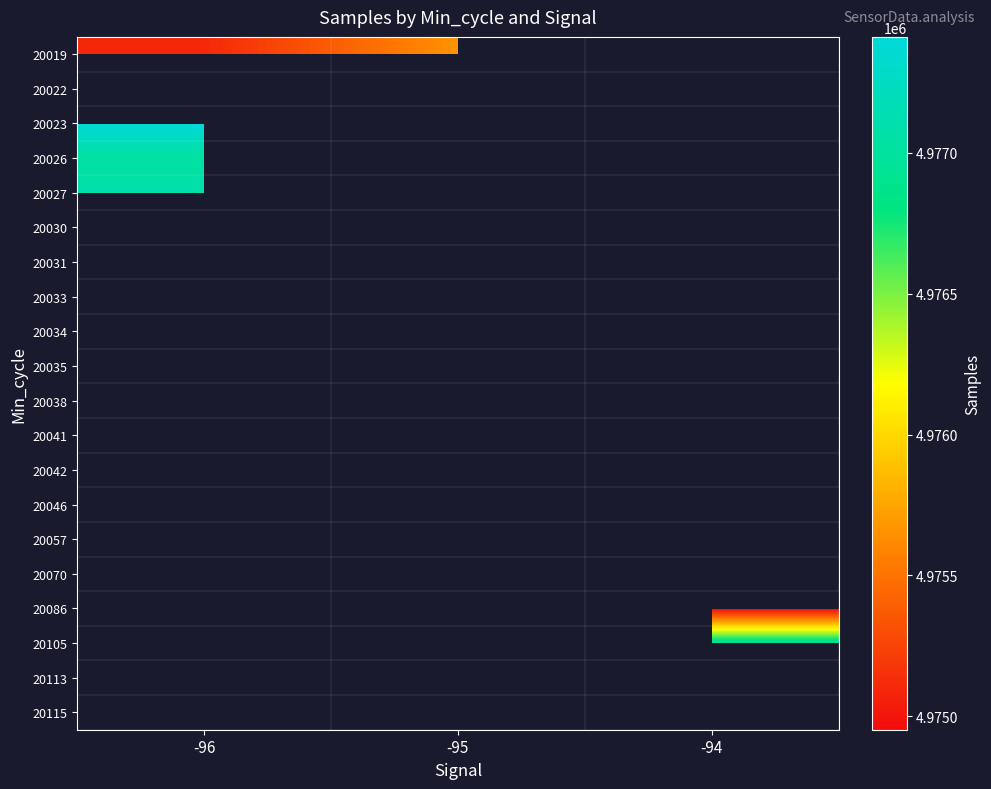

How many series are shown in this chart?

20